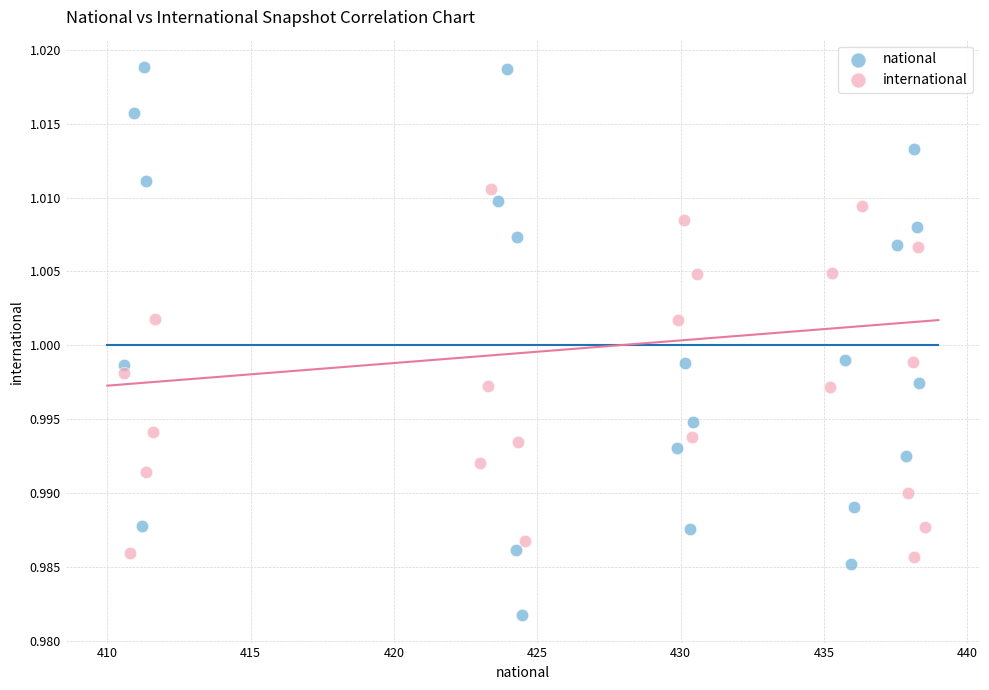

Which series has the largest Y range (max minus min)?

national